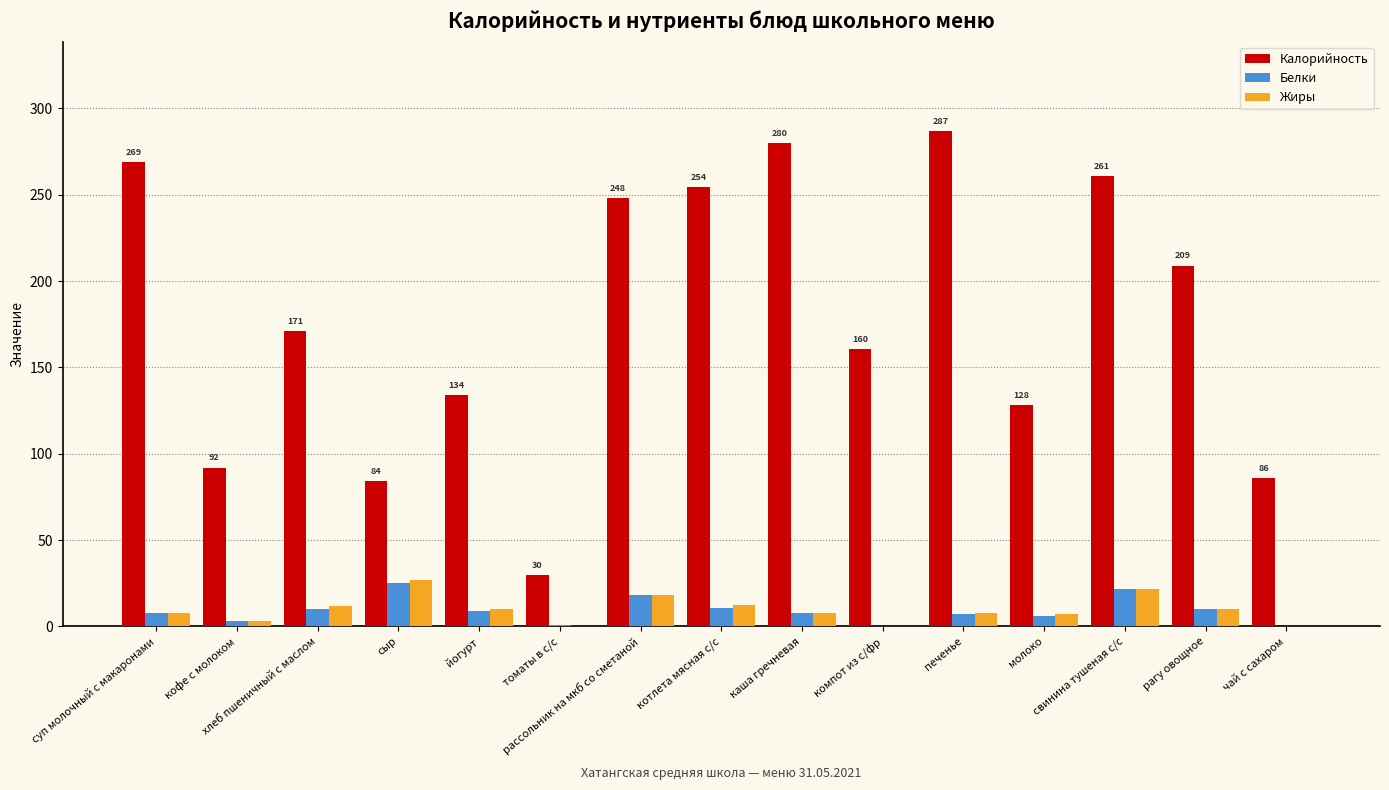

Which series changed the most between хлеб пшеничный с маслом and молоко?

Калорийность